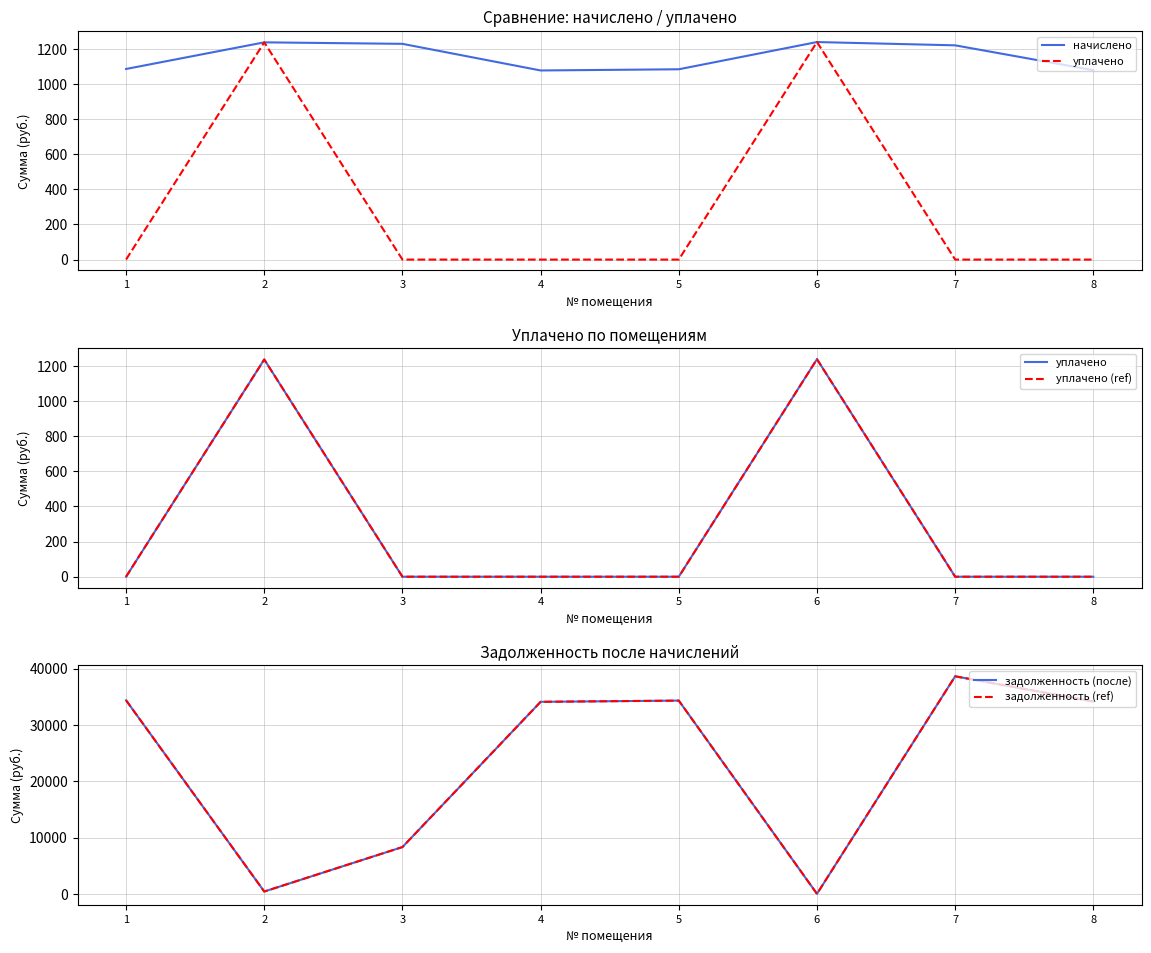

At which label does задолженность (после) reach its peak?

7